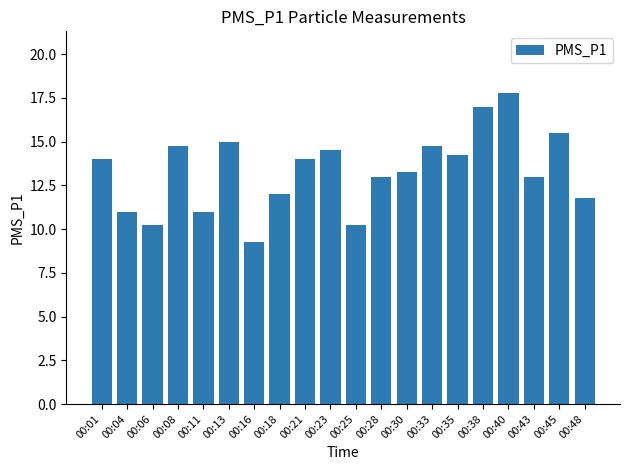

Are the bars grouped side by side (vs. stacked)?

No